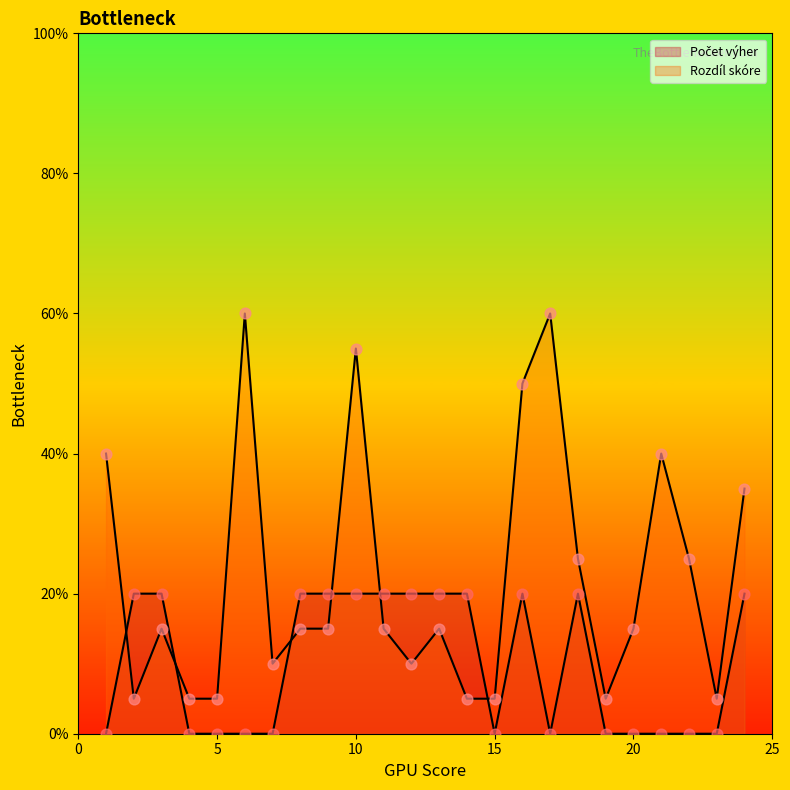

What is the total value across all series at 9?

35